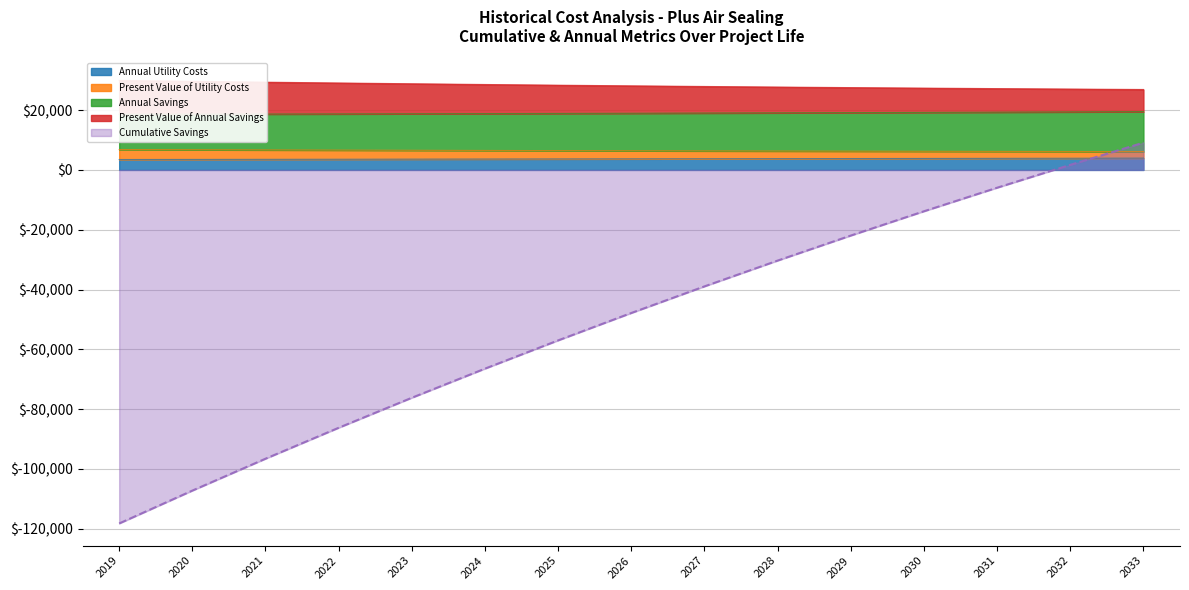

What is the value of the Annual Utility Costs point at the 8th from the left?

3701.0